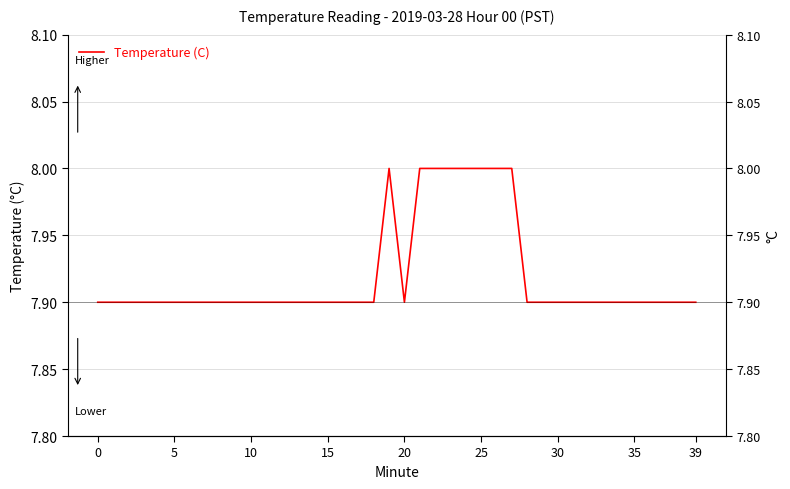

Is it true that the value at 25 is 7.9?

True